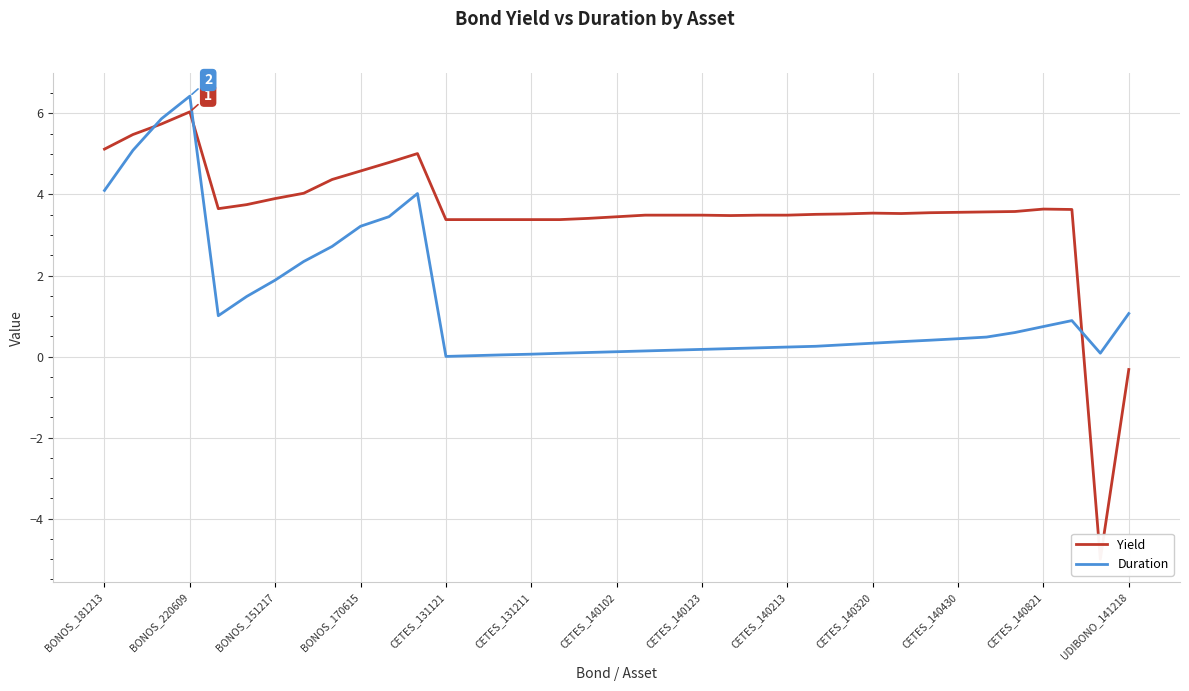

How many lines are shown in the chart?

2